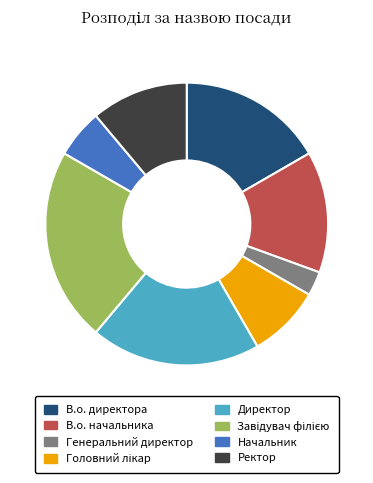

Is the sum of В.о. директора and Директор greater than half?

No